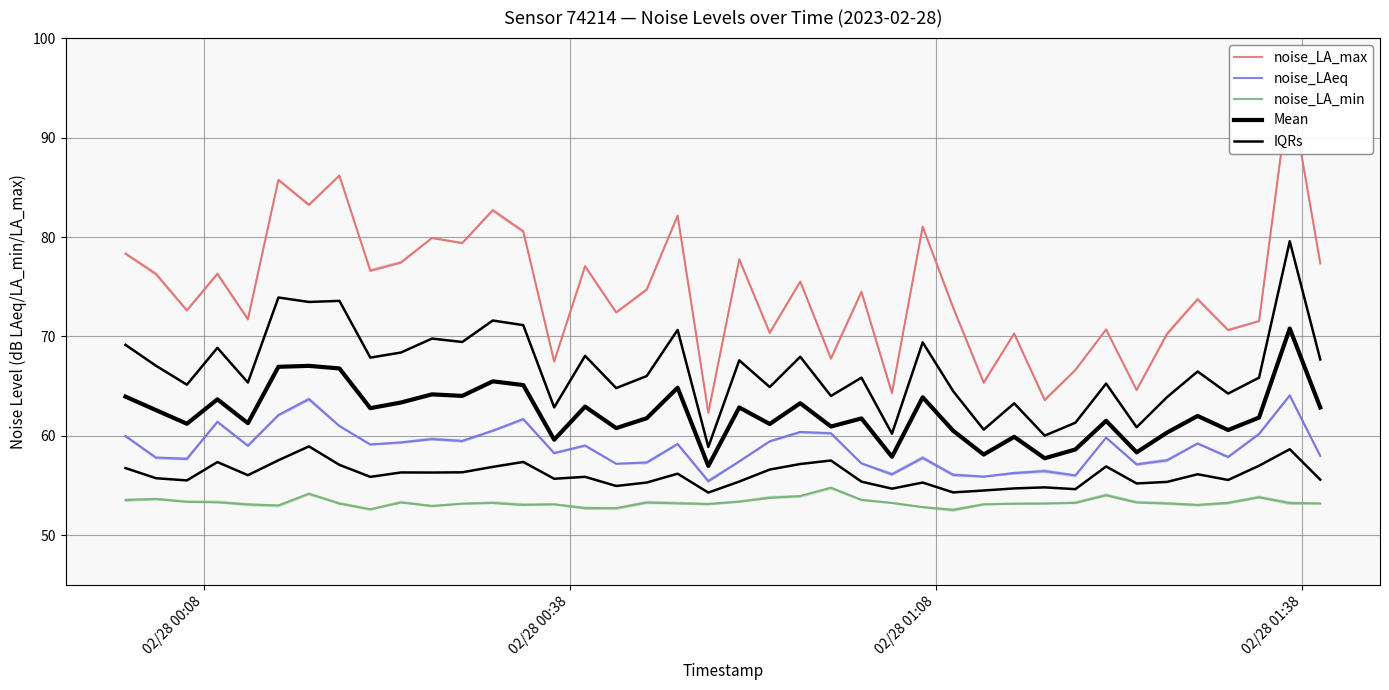

True or false: IQRs and Mean intersect in this chart.

False